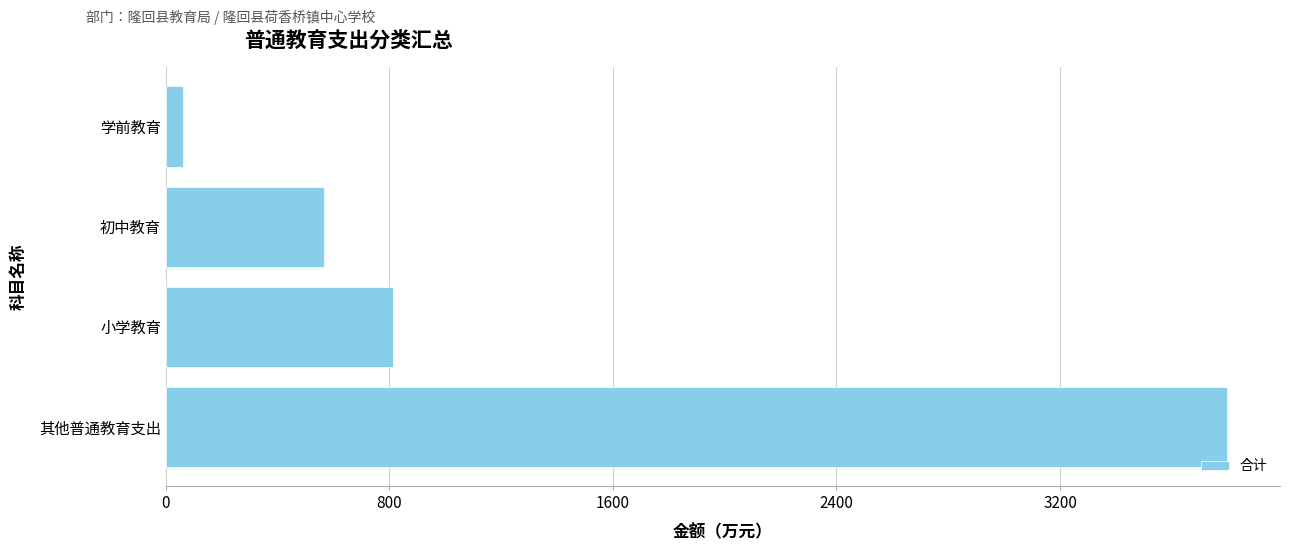

Reading bottom to top, list all the values displayed in this chart.

3797.7	813.0	567.0	60.0